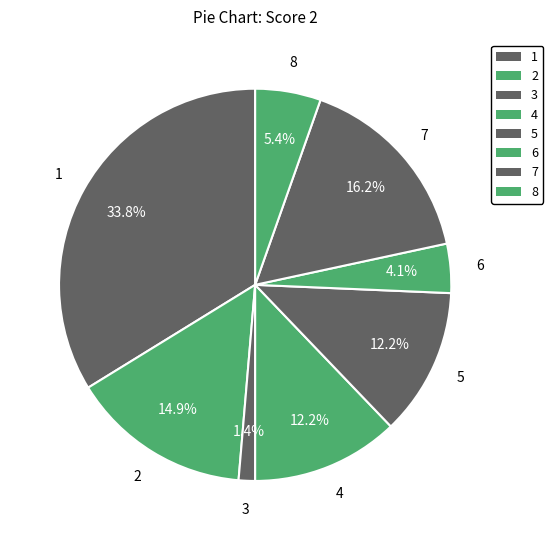

Count the number of slices in the pie.

8